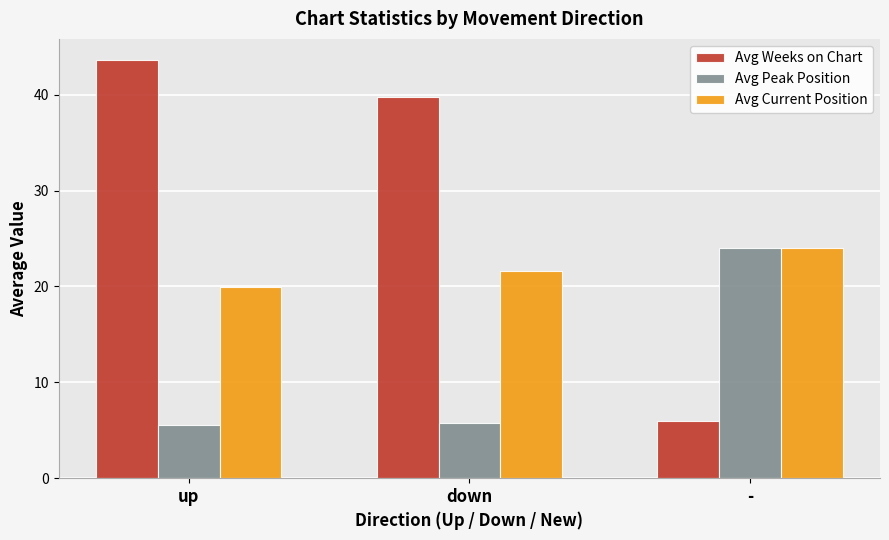

Which series has the largest total across all categories?

Avg Weeks on Chart